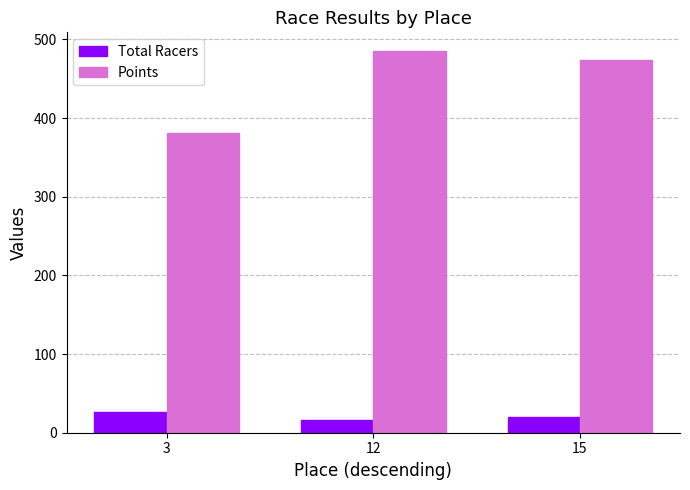

What is the average value of the Points series?

446.7